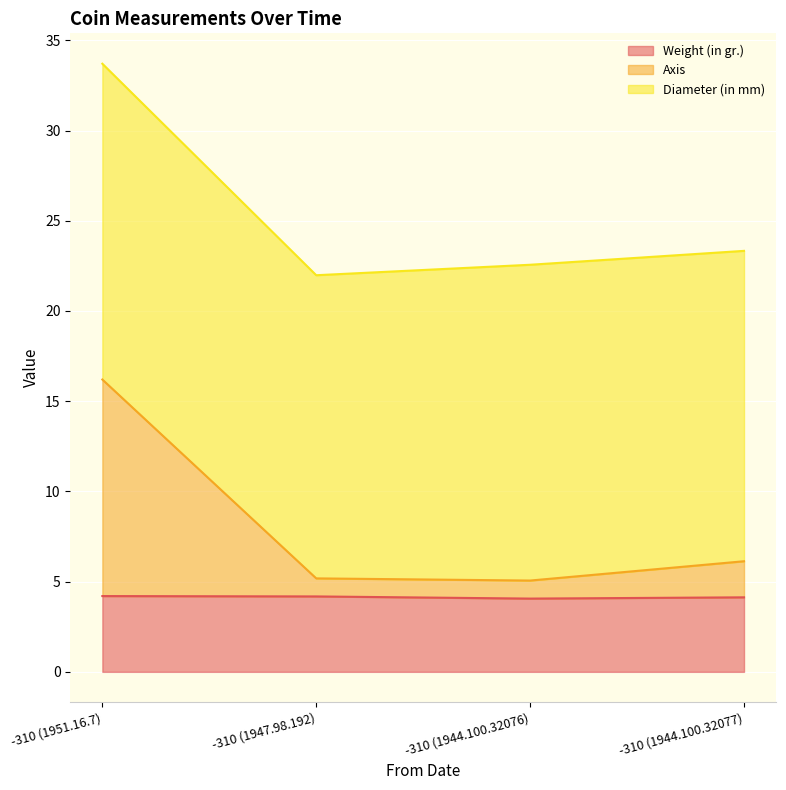

What are all the series names shown in the legend?

Weight (in gr.), Axis, Diameter (in mm)